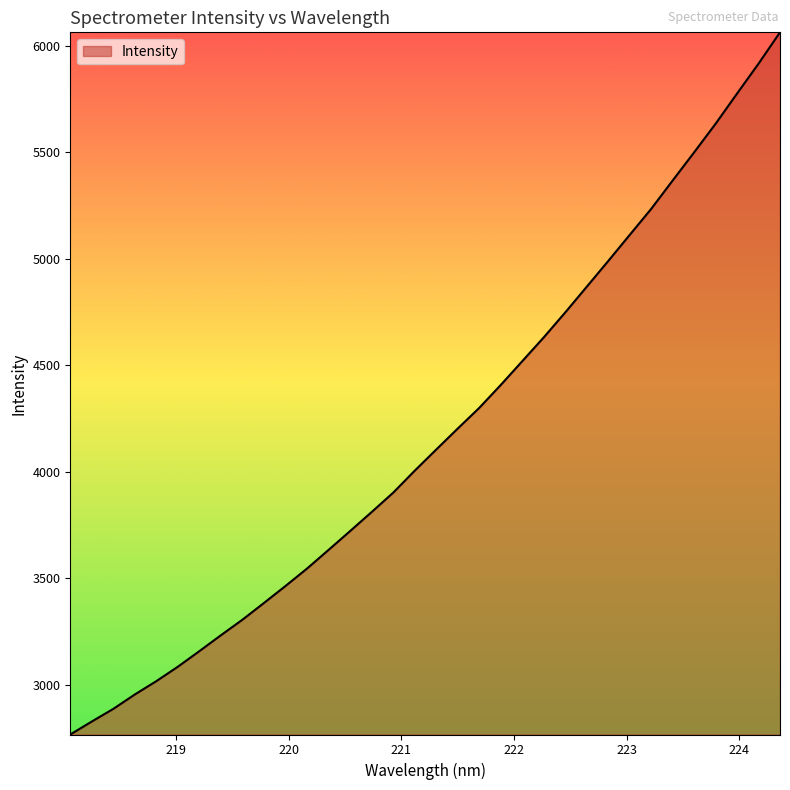

What is the greatest value displayed?

6062.2